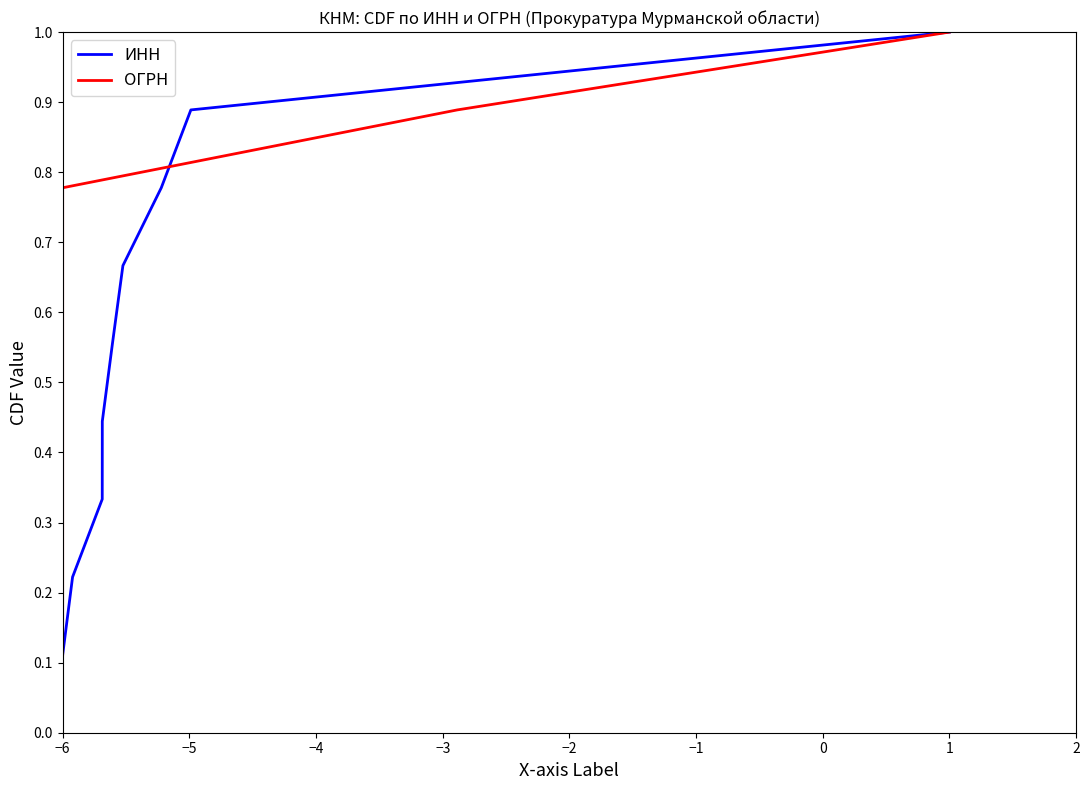

At which label is ИНН closest to 0?

−6